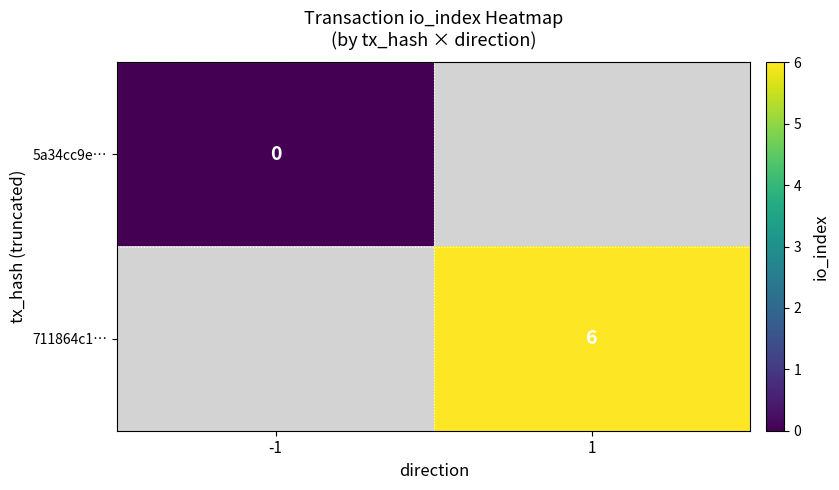

Is the value of 5a34cc9e… at -1 greater than the value of 711864c1… at 1?

No